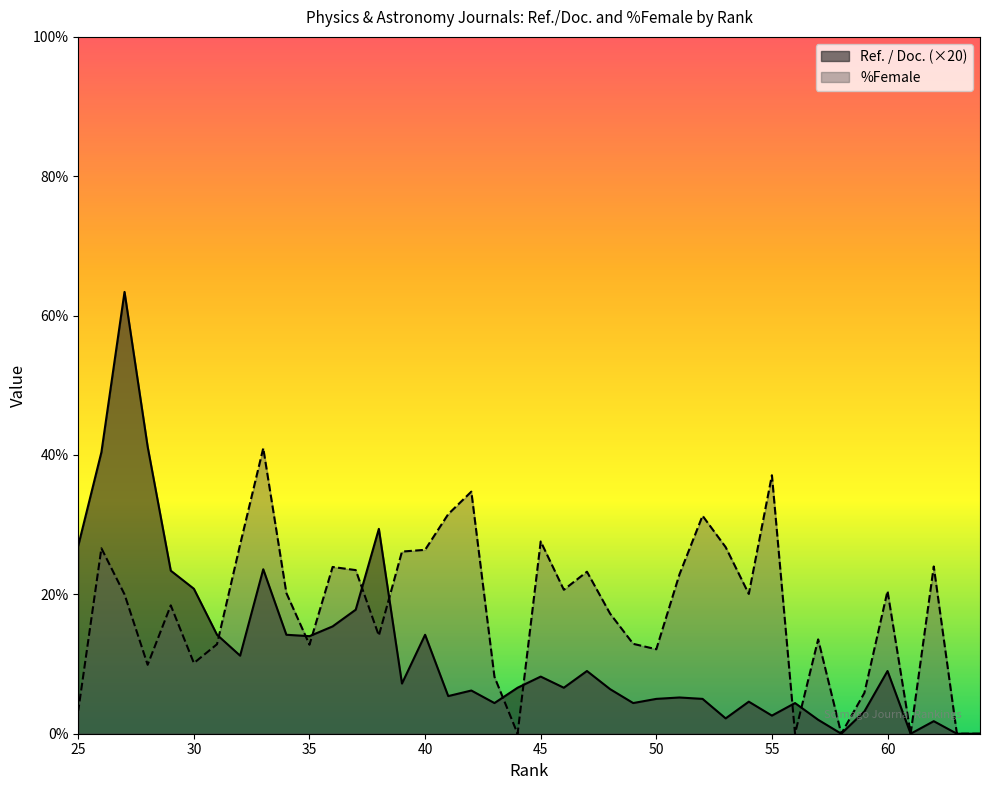

Rank the categories by Ref. / Doc. value from lowest to highest.

64, 63, 61, 58, 62, 57, 53, 55, 59, 56, 49, 43, 54, 52, 50, 51, 41, 42, 48, 46, 44, 39, 45, 60, 47, 32, 35, 40, 34, 31, 36, 37, 30, 29, 33, 25, 38, 26, 28, 27